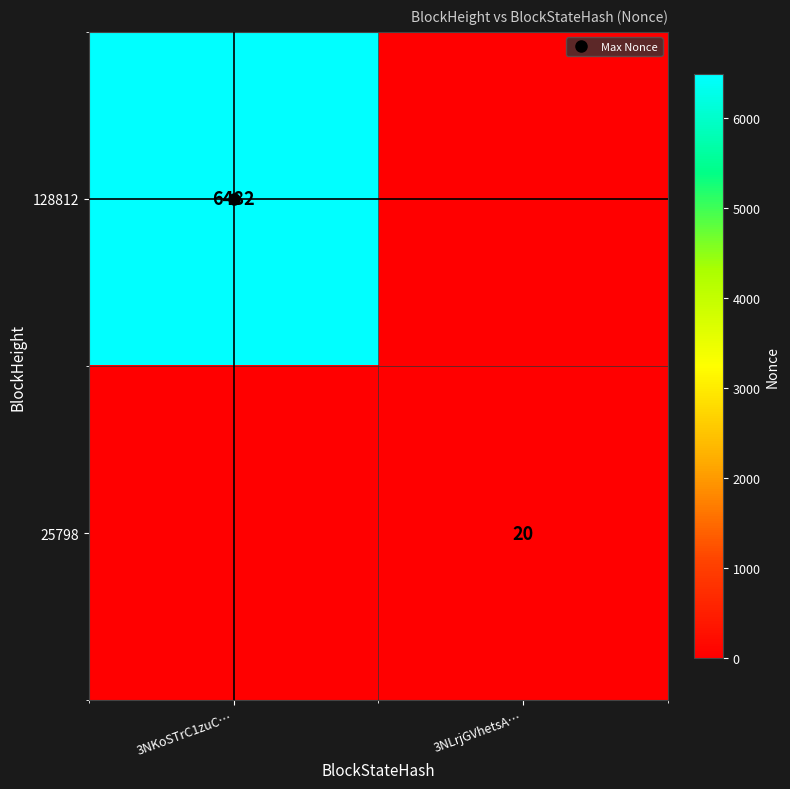

What is the sum of the 25798 values at 3NKoSTrC1zuC… and 3NLrjGVhetsA…?

20